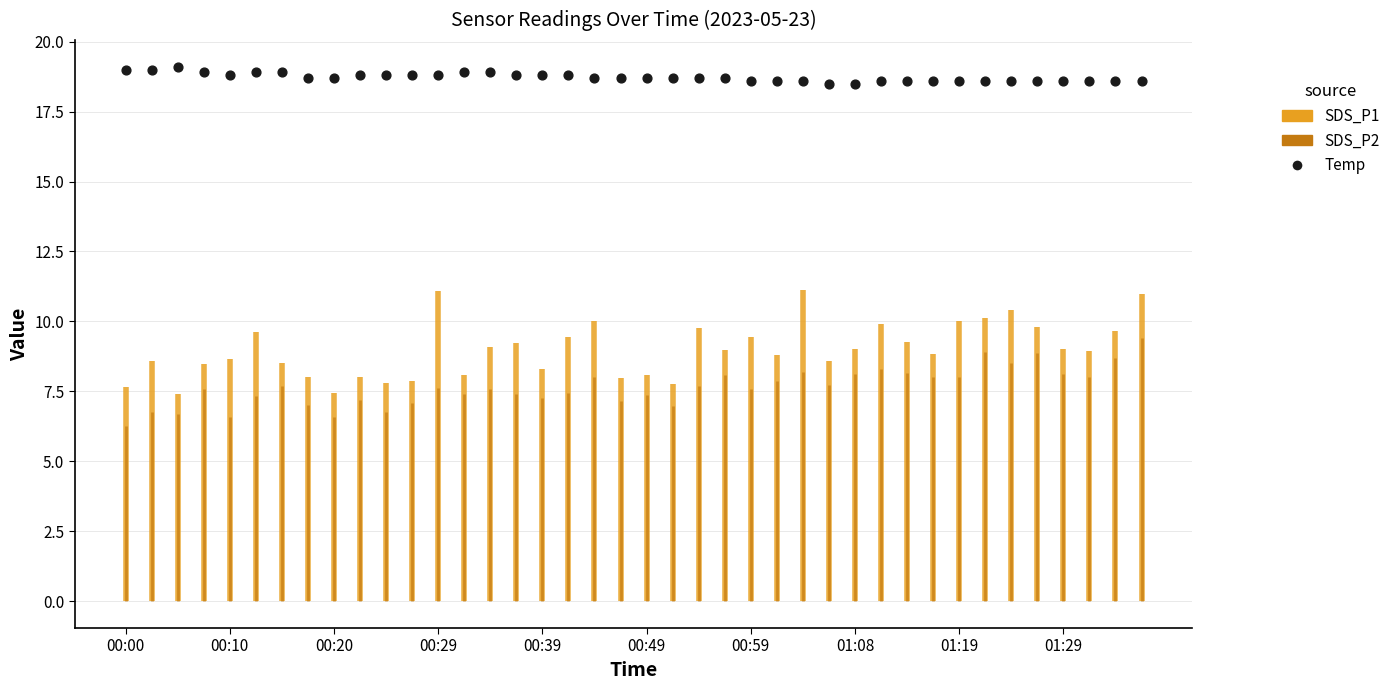

What is the range of Y values (max minus min)?

0.6